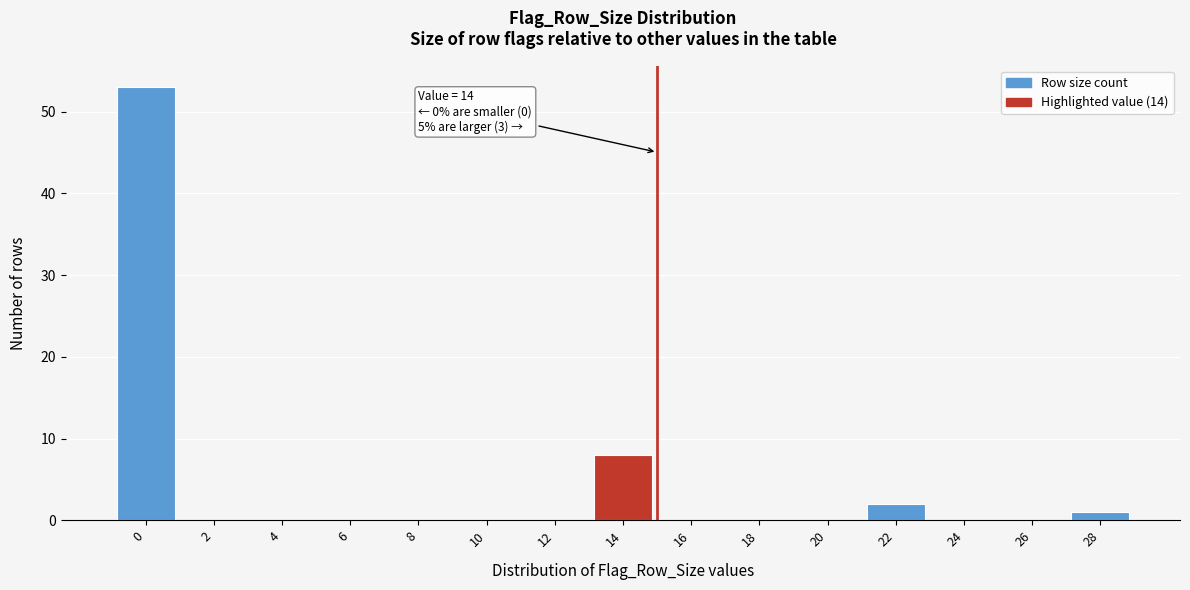

Reading right to left, what are all the values shown in this chart?

28=1	26=0	24=0	22=2	20=0	18=0	16=0	14=8	12=0	10=0	8=0	6=0	4=0	2=0	0=53